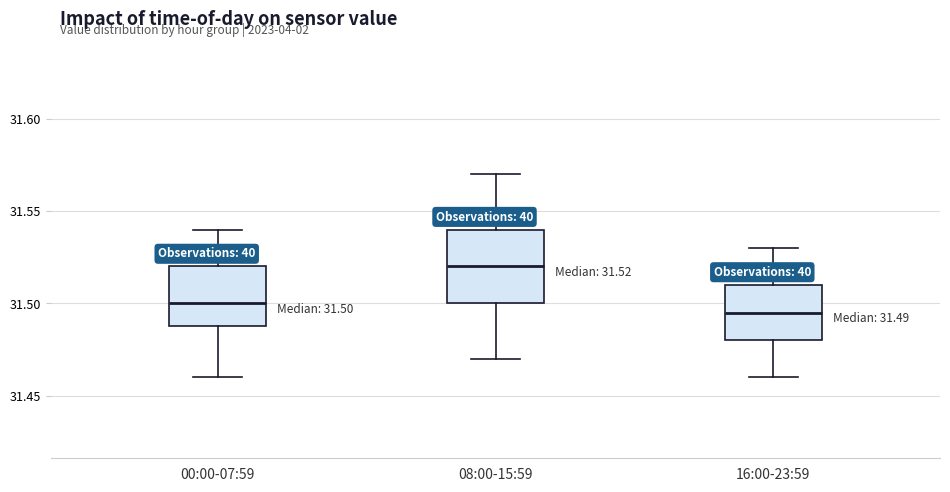

Which box is the tallest, from its lower edge to its upper edge?

08:00-15:59